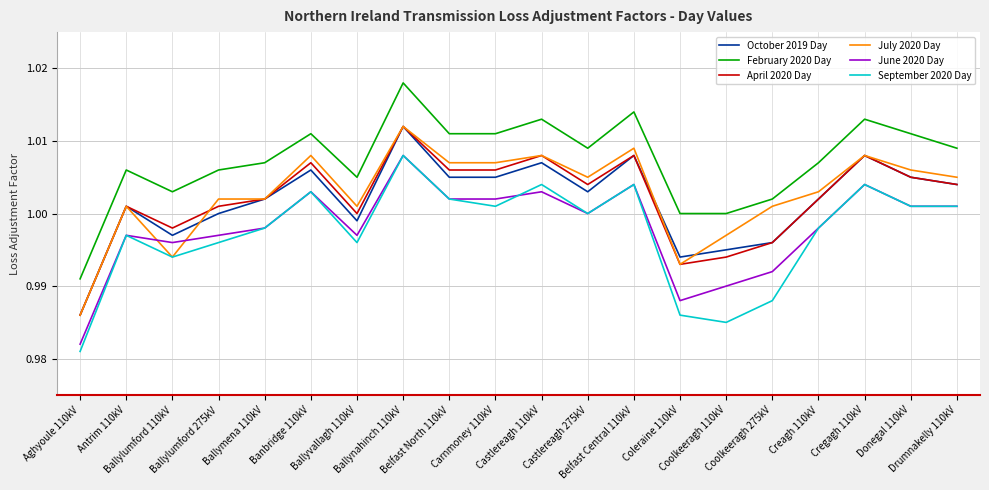

Which series changed the most between Belfast North 110kV and Coleraine 110kV?

September 2020 Day